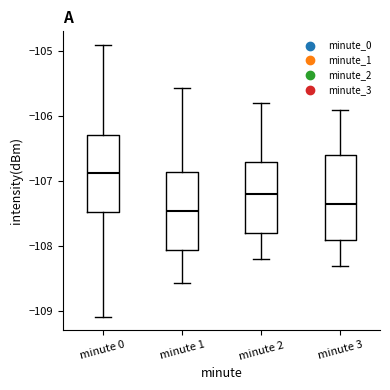

Which box is the tallest, from its lower edge to its upper edge?

minute 3